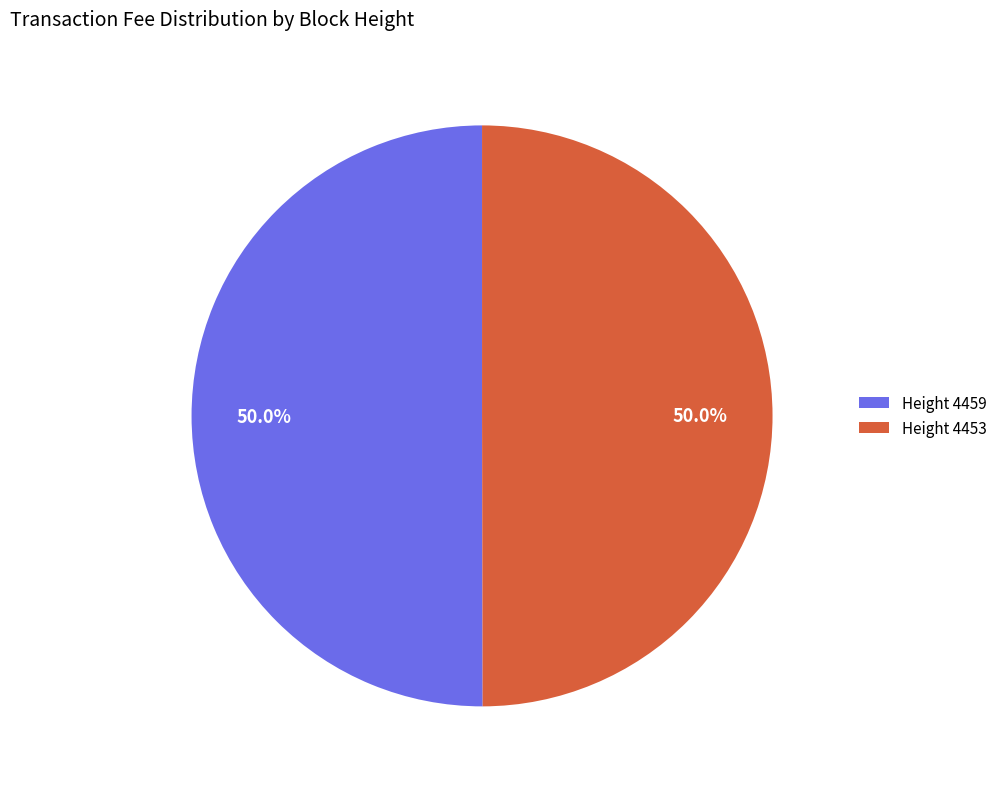

Is it true that Height 4459 is 50% of the pie?

True